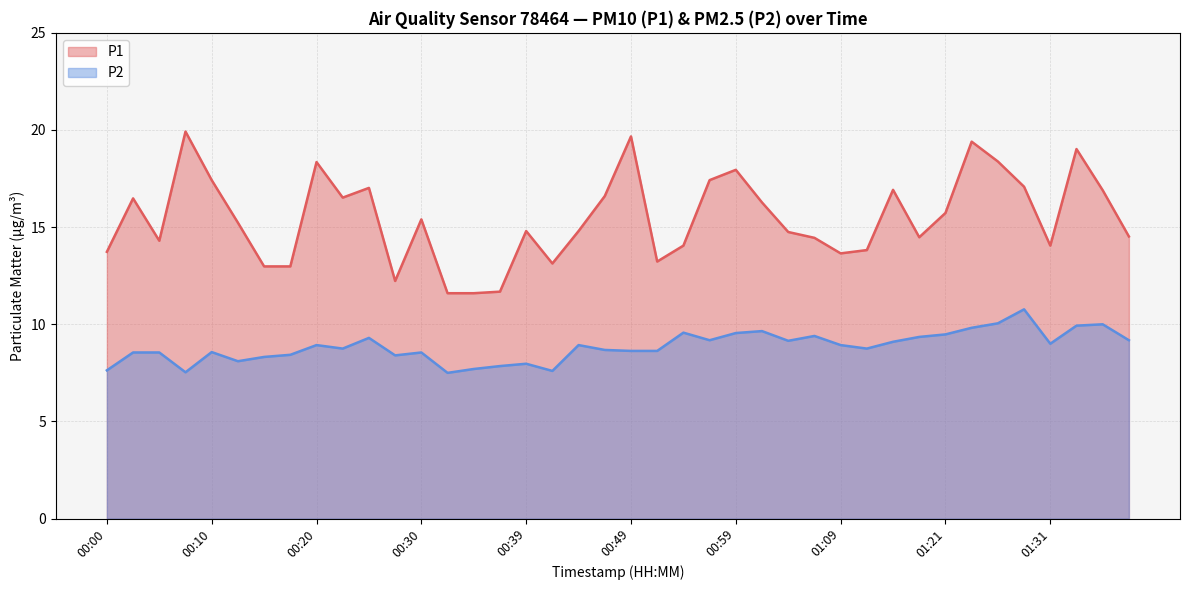

What is the total value across all series at 01:14?

22.6